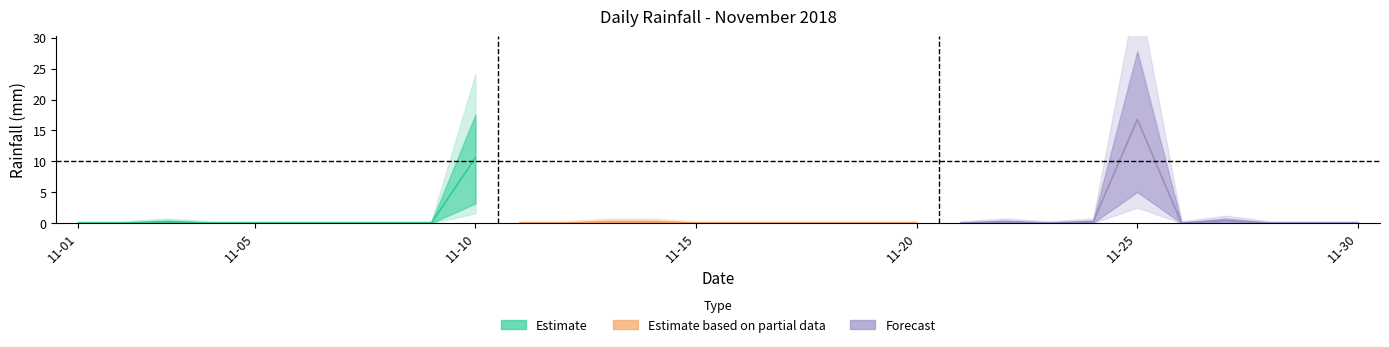

What is the difference between the maximum and second lowest values?

16.8